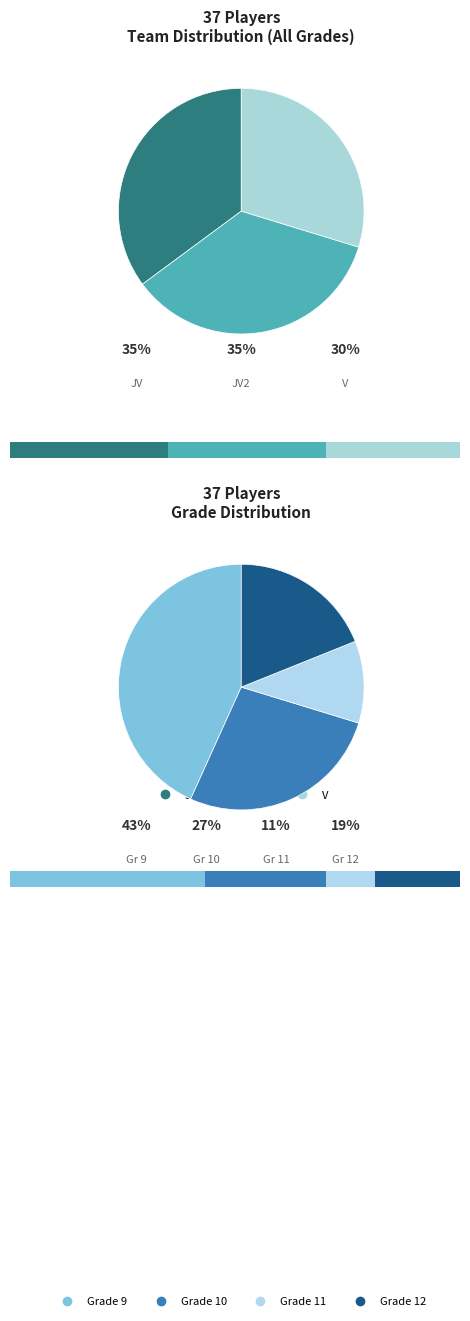

Count the number of slices in the pie.

3